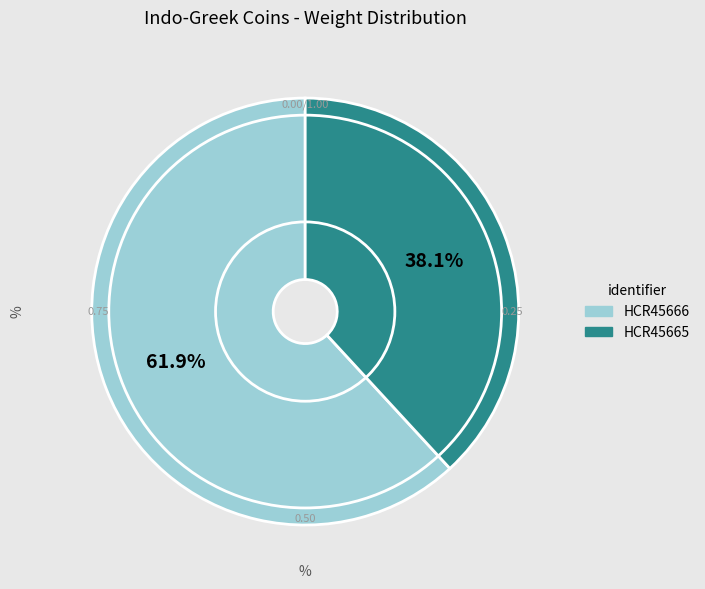

Which slice is the largest?

HCR45666